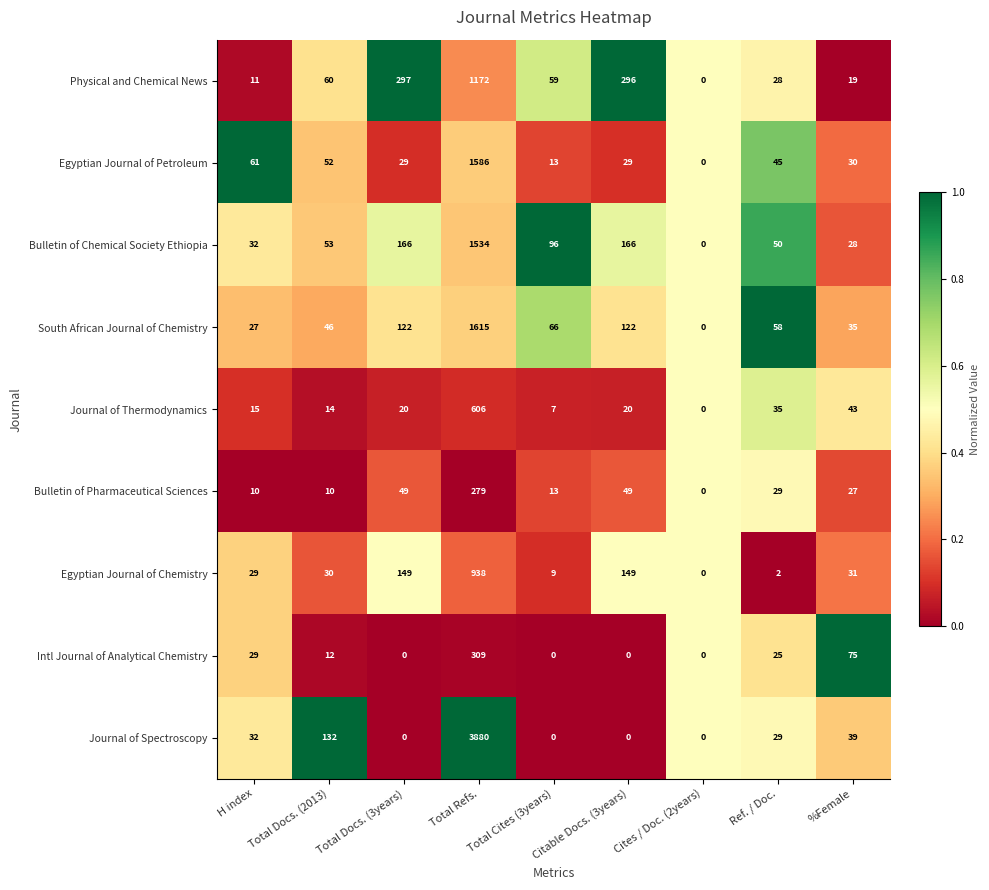

Which series has the largest total across all categories?

Journal of Spectroscopy